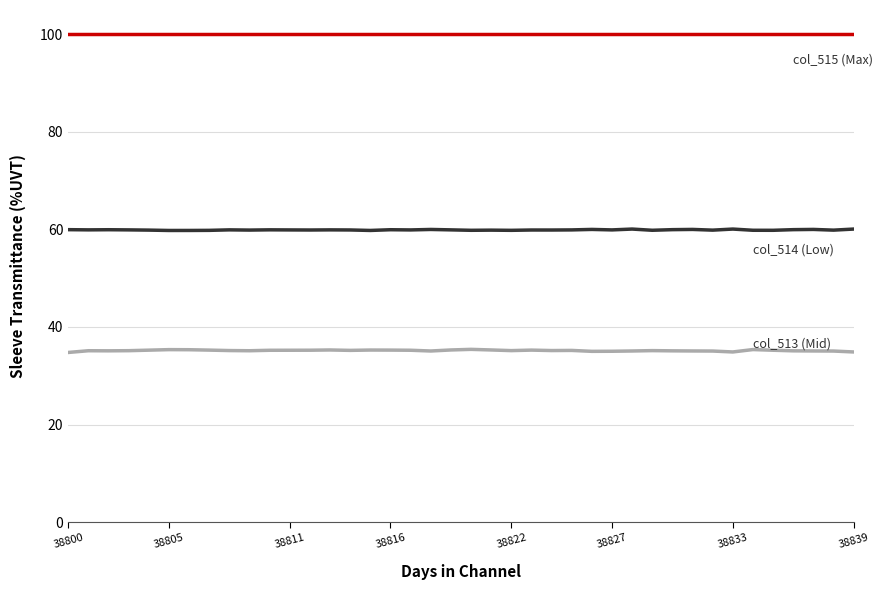

What is the minimum value shown in the chart?

34.8